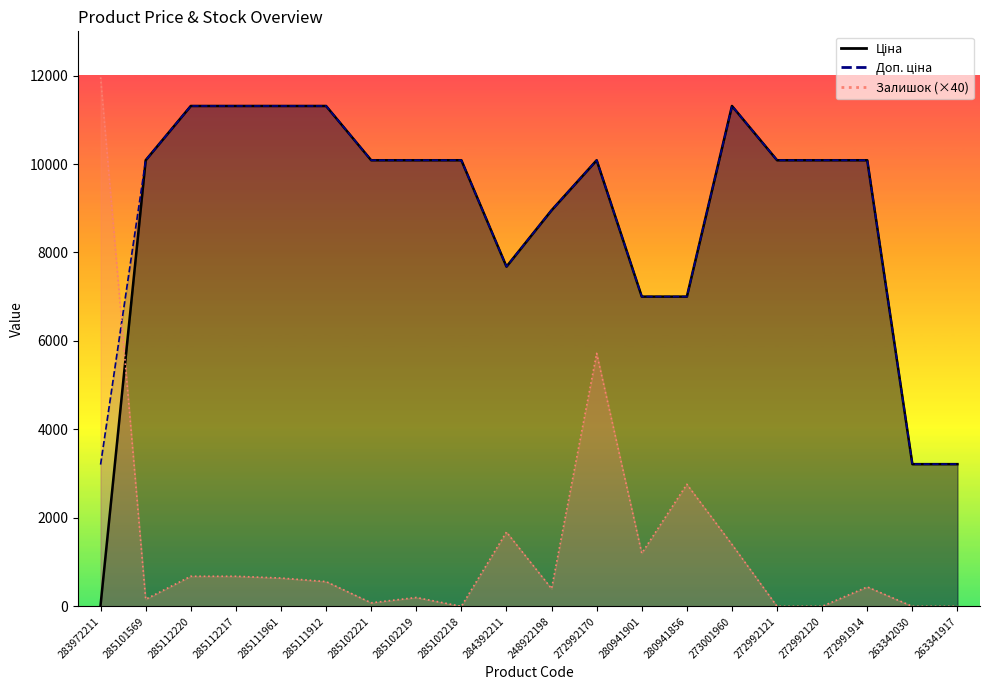

Is the value of Доп. ціна at 272991914 greater than the value of Залишок at 263342030?

Yes